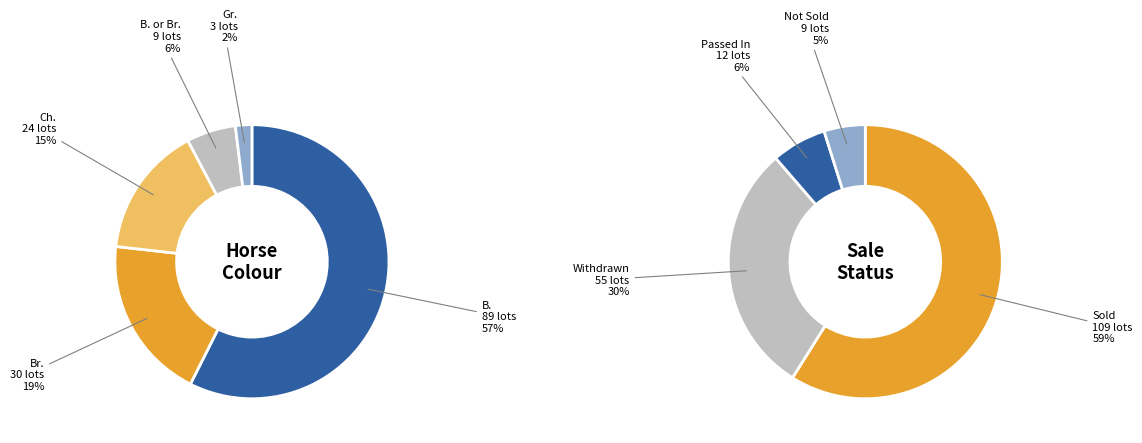

What is the total percentage of Sold and Passed In?

65.4%